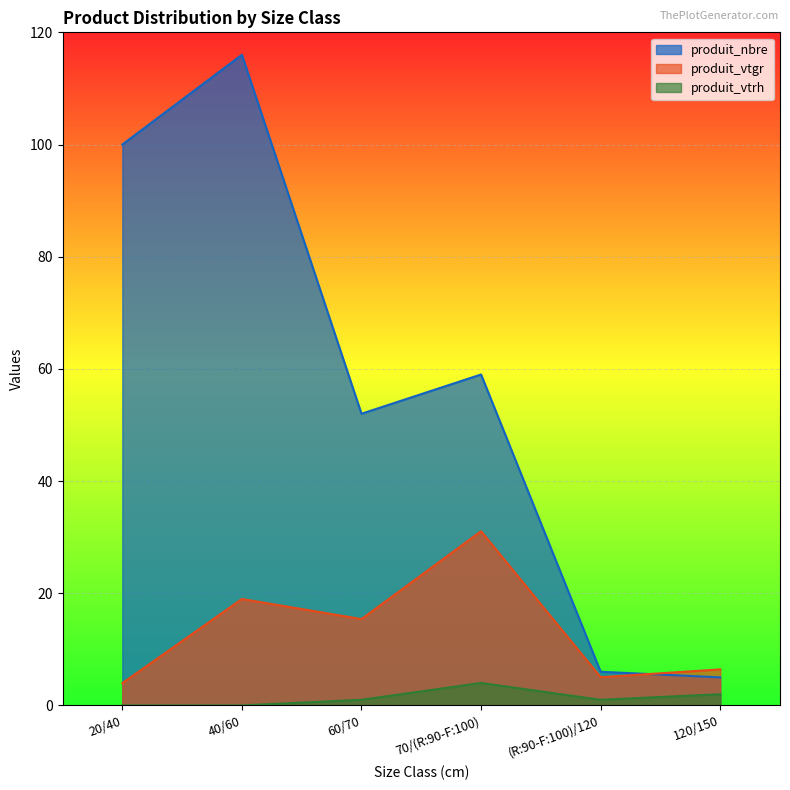

What is the difference between the produit_vtgr values at 70/(R:90-F:100) and 60/70?

15.7